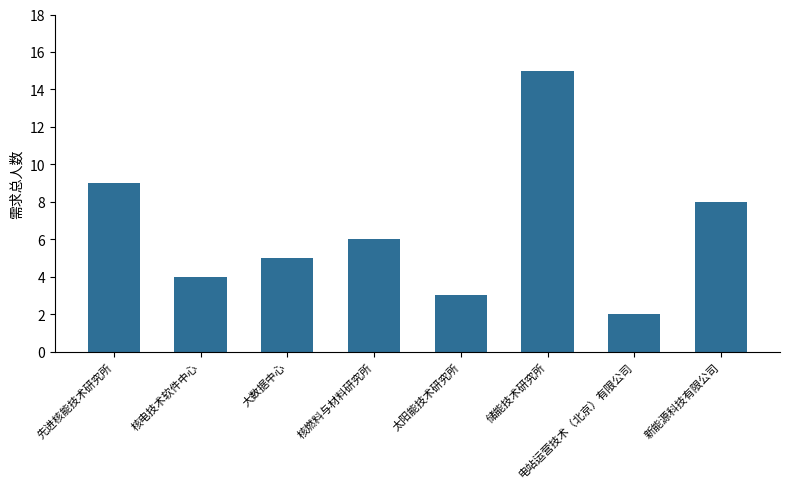

Which label corresponds to the smallest value in the chart?

电站运营技术（北京）有限公司